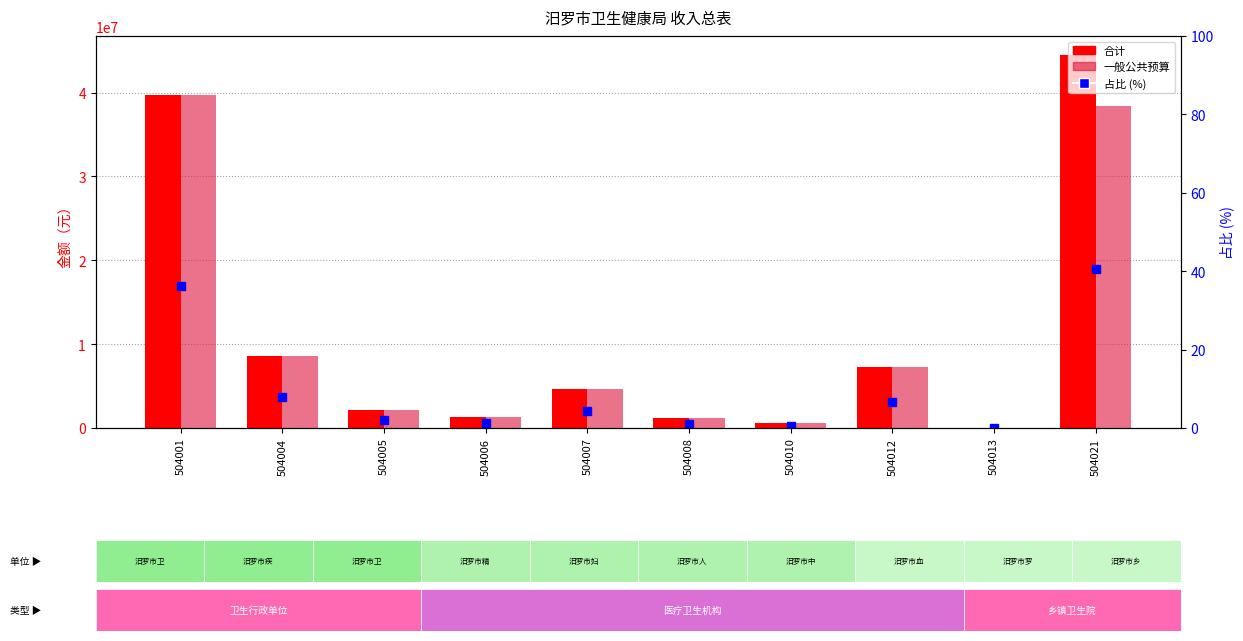

Does the chart contain stacked bars?

No